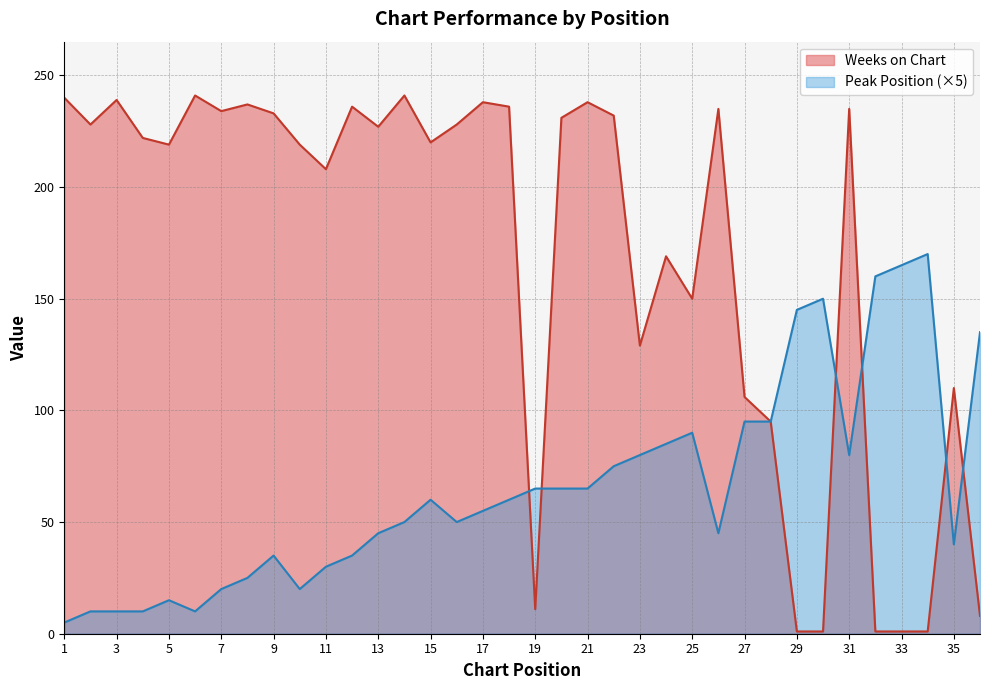

Is the value of Weeks on Chart at 1 greater than the value of Peak Position at 18?

Yes